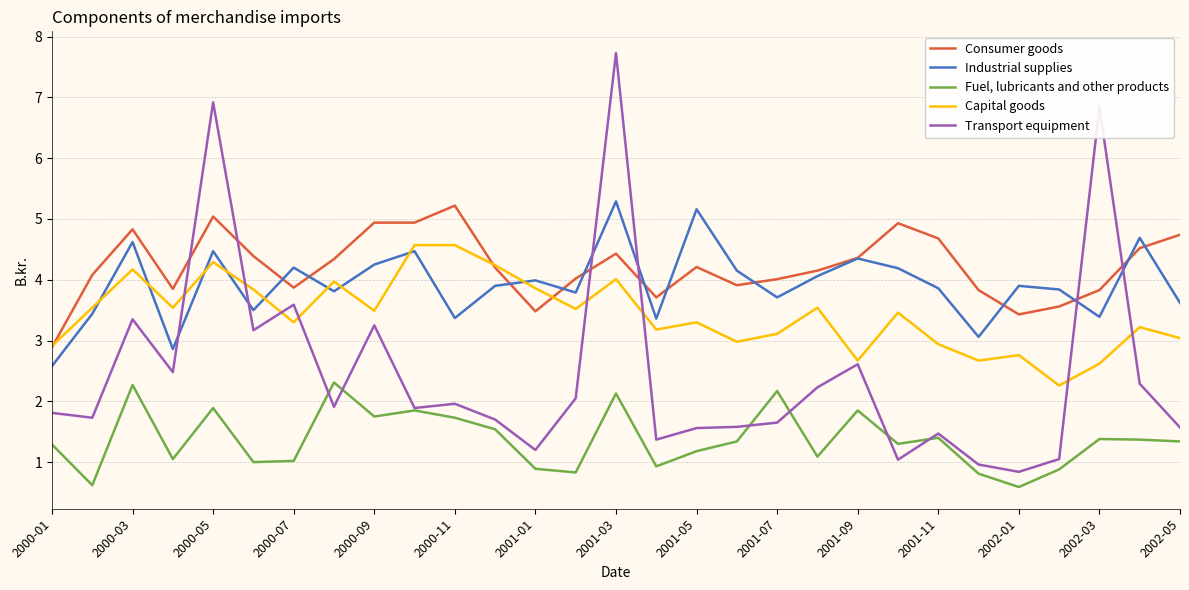

What is the sum of all Consumer goods values?

122.4